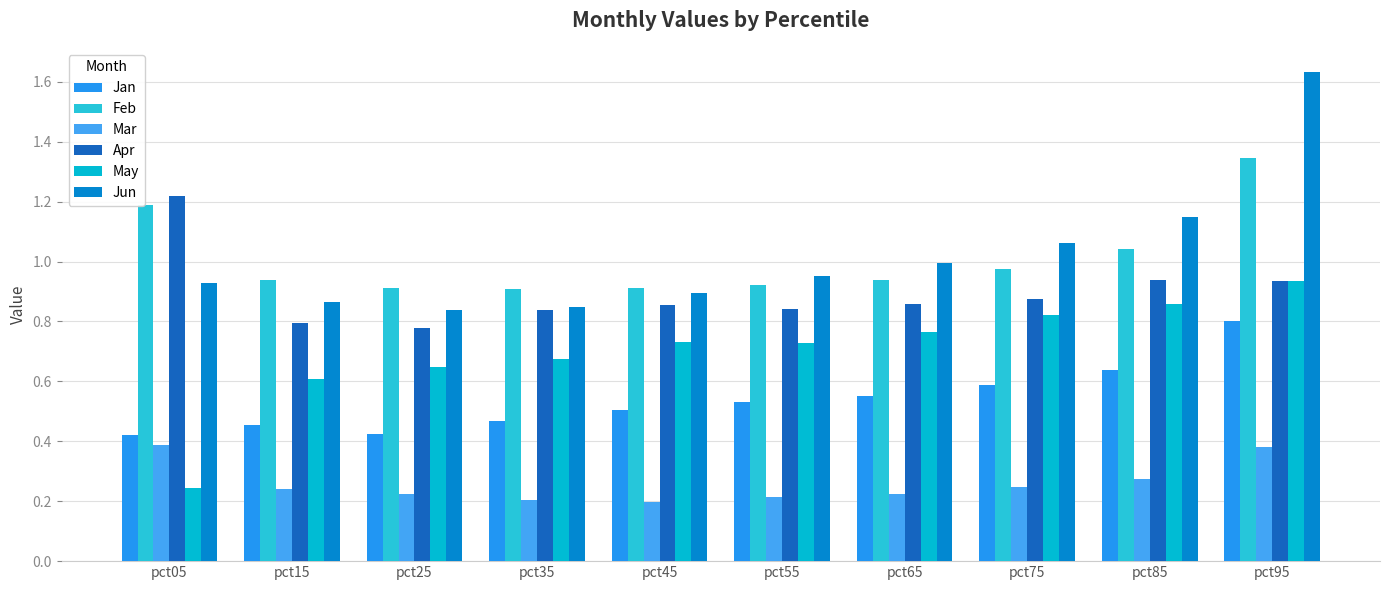

How many groups of bars are there?

10